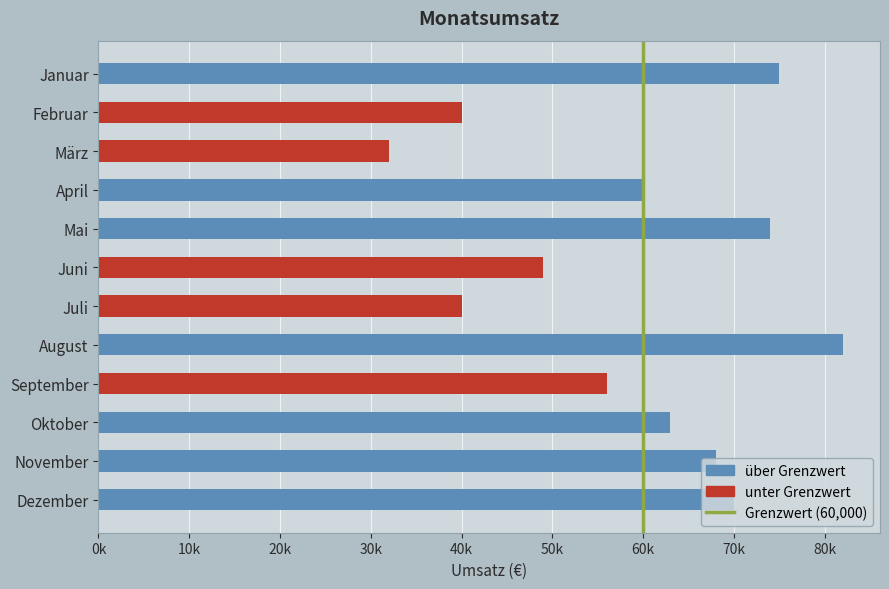

What is the average value?

59083